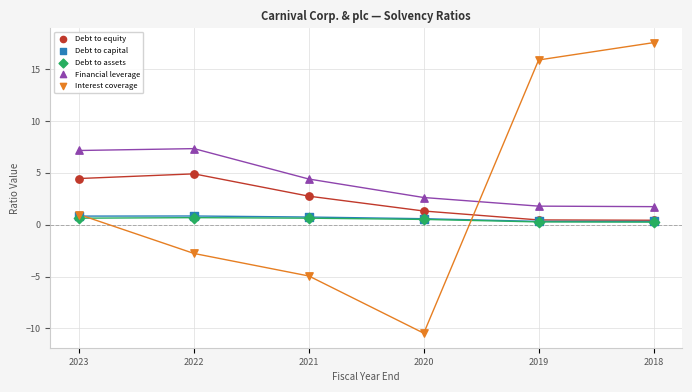

Which series has the widest spread of Y values?

Interest coverage